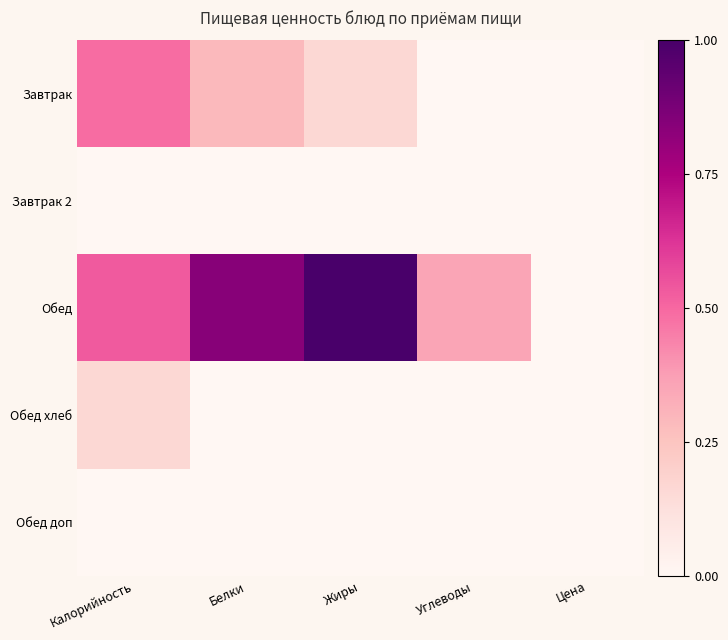

Reading left to right, list all the values displayed in this chart.

Завтрак: Калорийность=0.5	Белки=0.3	Жиры=0.2	Углеводы=0.0	Цена=0.0
Завтрак 2: Калорийность=0.0	Белки=0.0	Жиры=0.0	Углеводы=0.0	Цена=0.0
Обед: Калорийность=0.5	Белки=0.8	Жиры=1.0	Углеводы=0.4	Цена=0.0
Обед хлеб: Калорийность=0.2	Белки=0.0	Жиры=0.0	Углеводы=0.0	Цена=0.0
Обед доп: Калорийность=0.0	Белки=0.0	Жиры=0.0	Углеводы=0.0	Цена=0.0